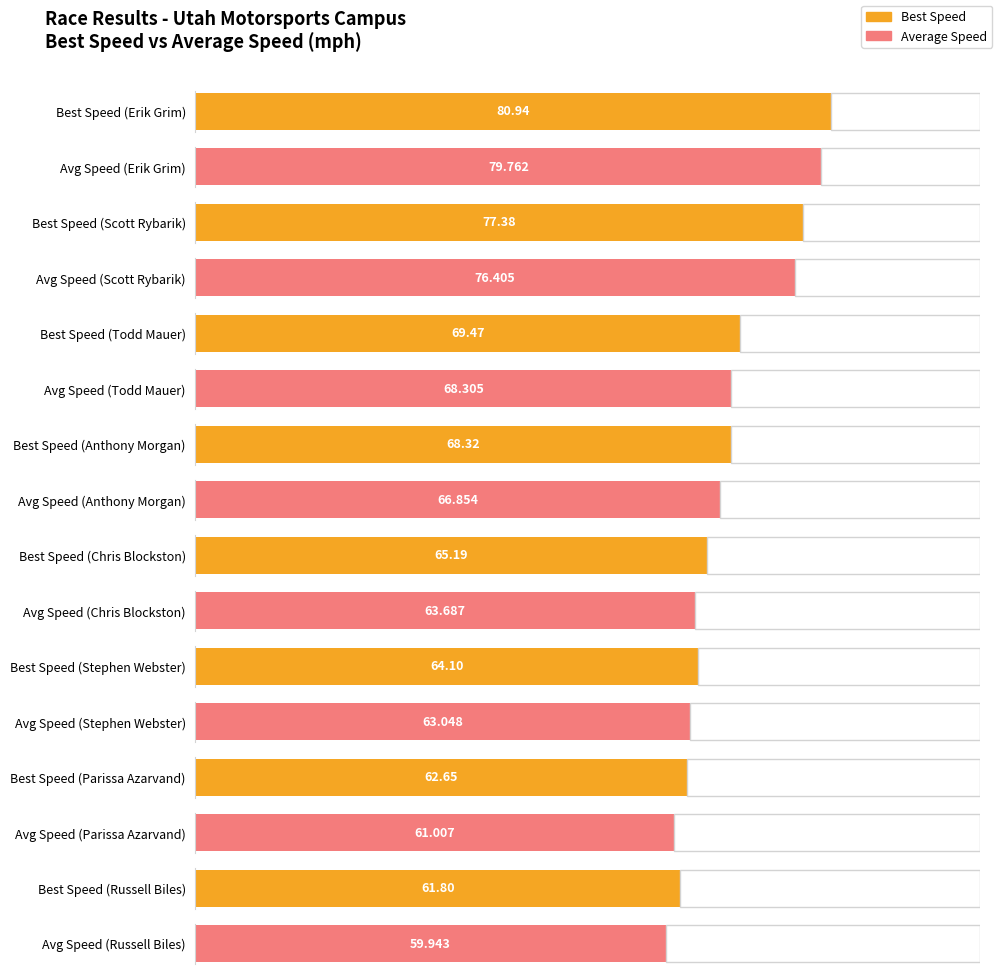

The value of Best Speed at Russell Biles is 96.3. True or false?

False